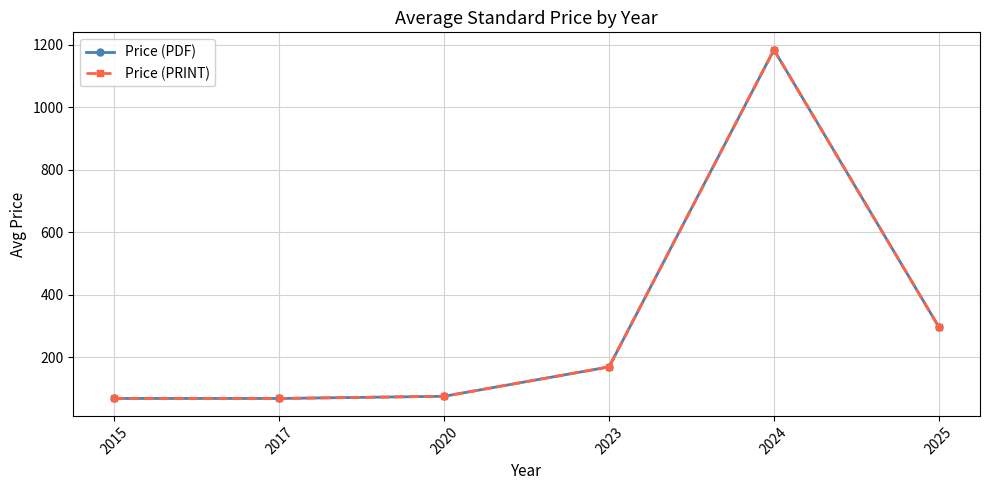

What is the difference between the second highest and second lowest values in the Price (PDF) series?

228.8